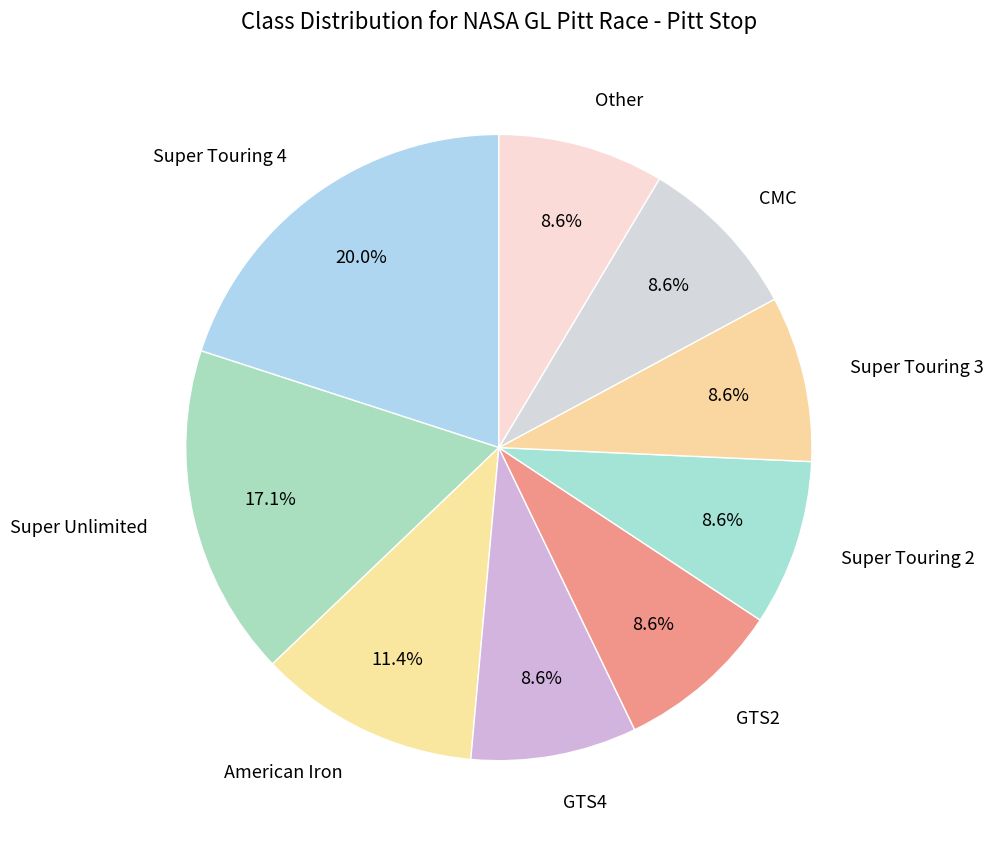

Combined, do Super Touring 4 and GTS4 account for over 50%?

No